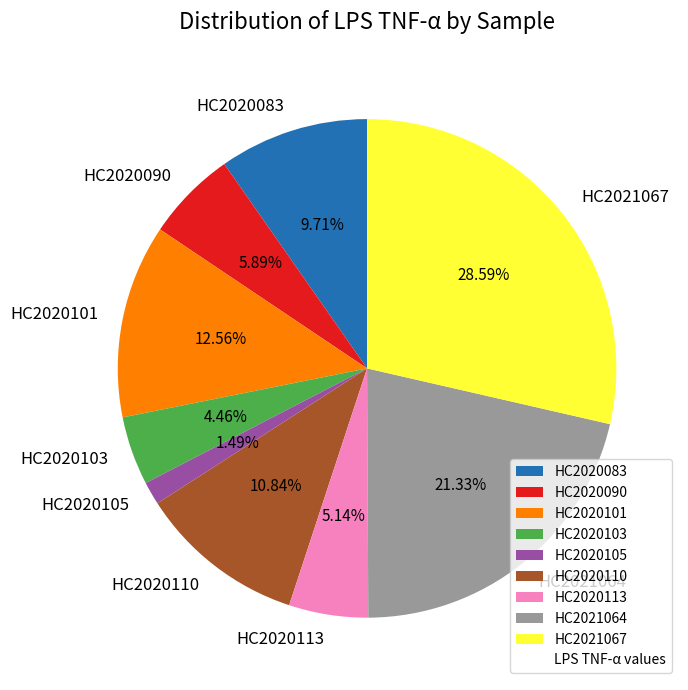

Is it true that HC2020083 is 10% of the pie?

True